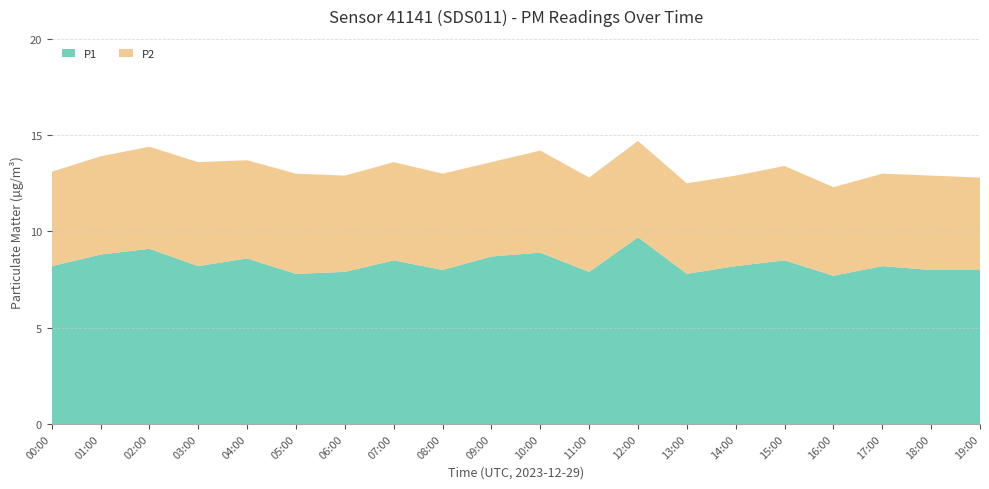

Reading right to left, what are all the values shown in this chart?

P1: 19:00=8.0	18:00=8.0	17:00=8.2	16:00=7.7	15:00=8.5	14:00=8.2	13:00=7.8	12:00=9.7	11:00=7.9	10:00=8.9	09:00=8.7	08:00=8.0	07:00=8.5	06:00=7.9	05:00=7.8	04:00=8.6	03:00=8.2	02:00=9.1	01:00=8.8	00:00=8.2
P2: 19:00=4.8	18:00=4.9	17:00=4.8	16:00=4.6	15:00=4.9	14:00=4.7	13:00=4.7	12:00=5.0	11:00=4.9	10:00=5.3	09:00=4.9	08:00=5.0	07:00=5.1	06:00=5.0	05:00=5.2	04:00=5.1	03:00=5.4	02:00=5.3	01:00=5.1	00:00=4.9